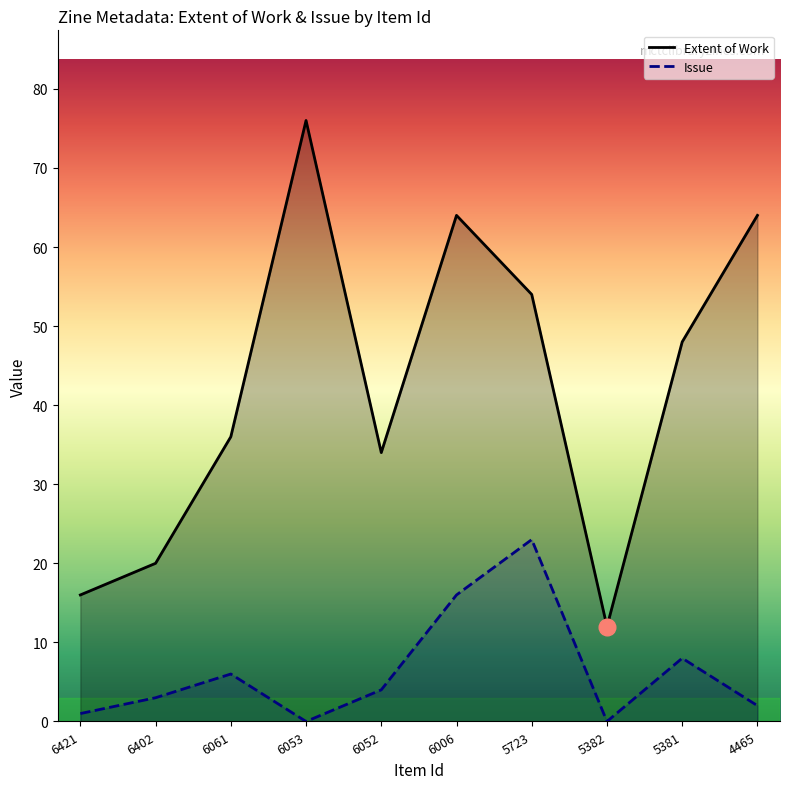

At which label does Issue reach its minimum?

6053